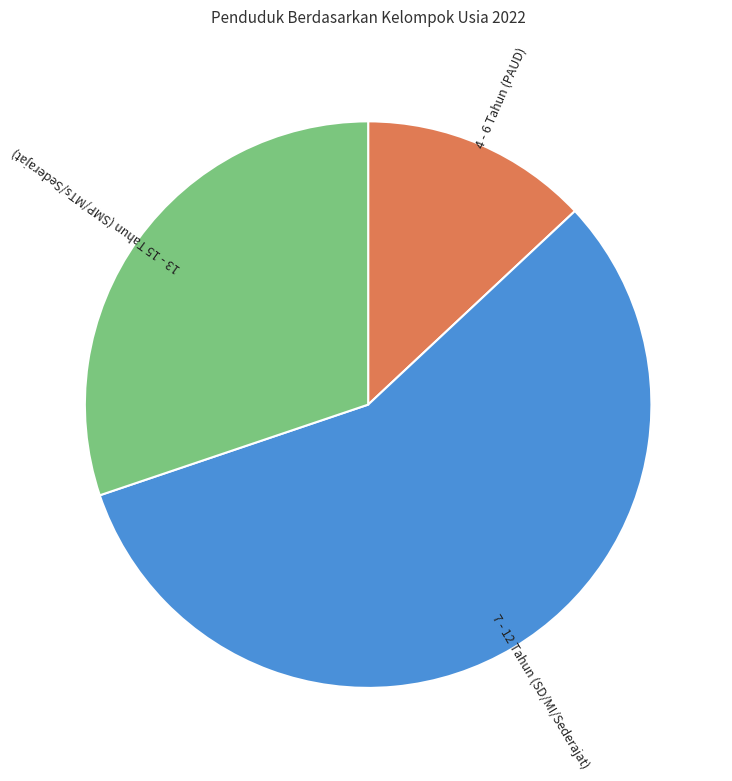

What is the ratio of the value at 7 - 12 Tahun (SD/MI/Sederajat) to the value at 13 - 15 Tahun (SMP/MTs/Sederajat)?

1.9